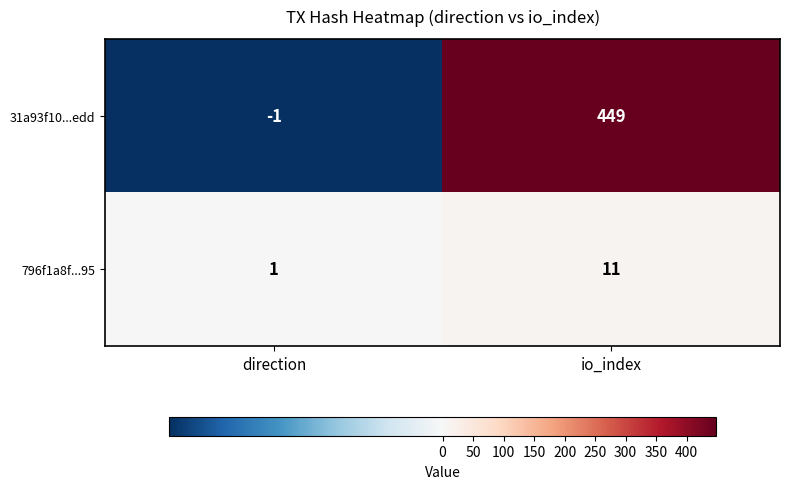

What is the difference between the highest and lowest values at io_index?

438